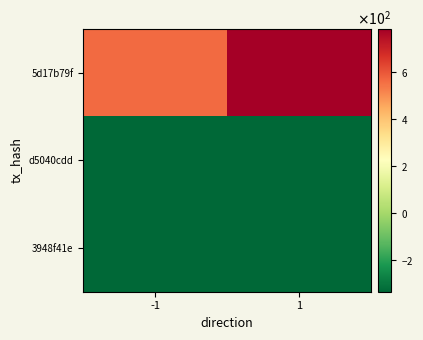

Which series has the largest total across all categories?

5d17b79f